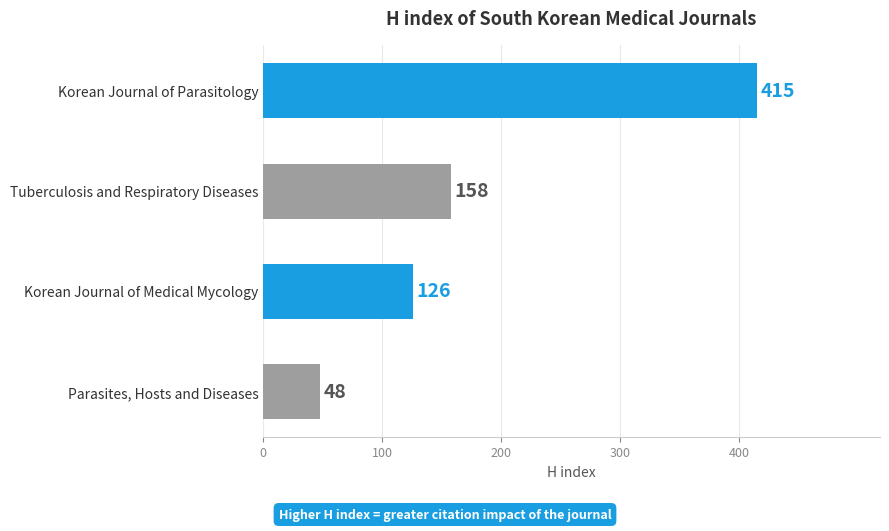

The chart shows a value of 415 at Korean Journal of Parasitology. True or false?

True